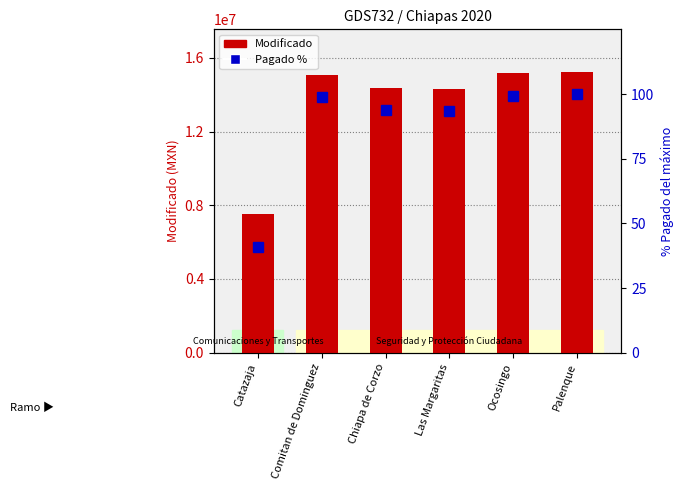

What is the total value across all series at Palenque?

15260124.0